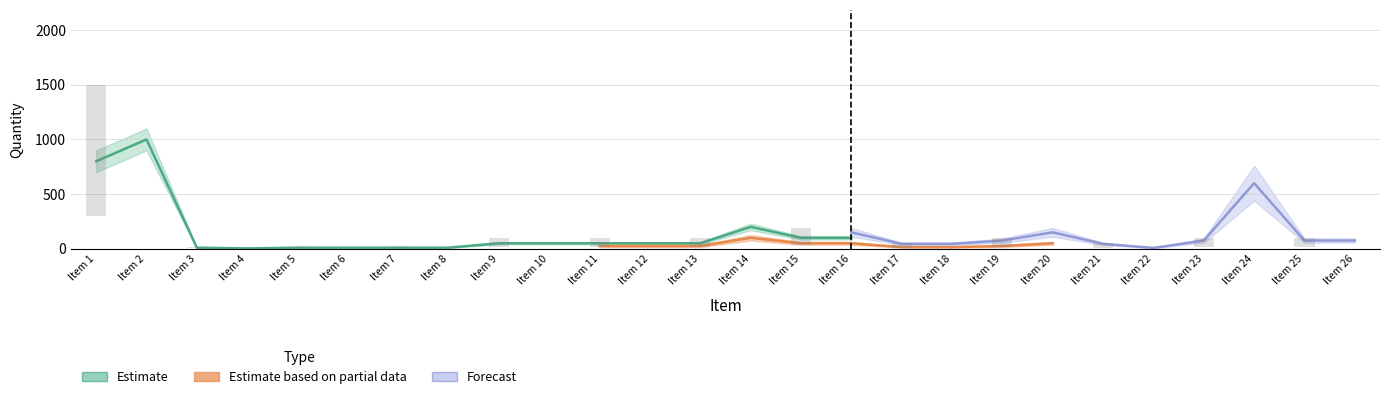

List the series in order of their overall mean, highest first.

Forecast, Estimate, Estimate based on partial data